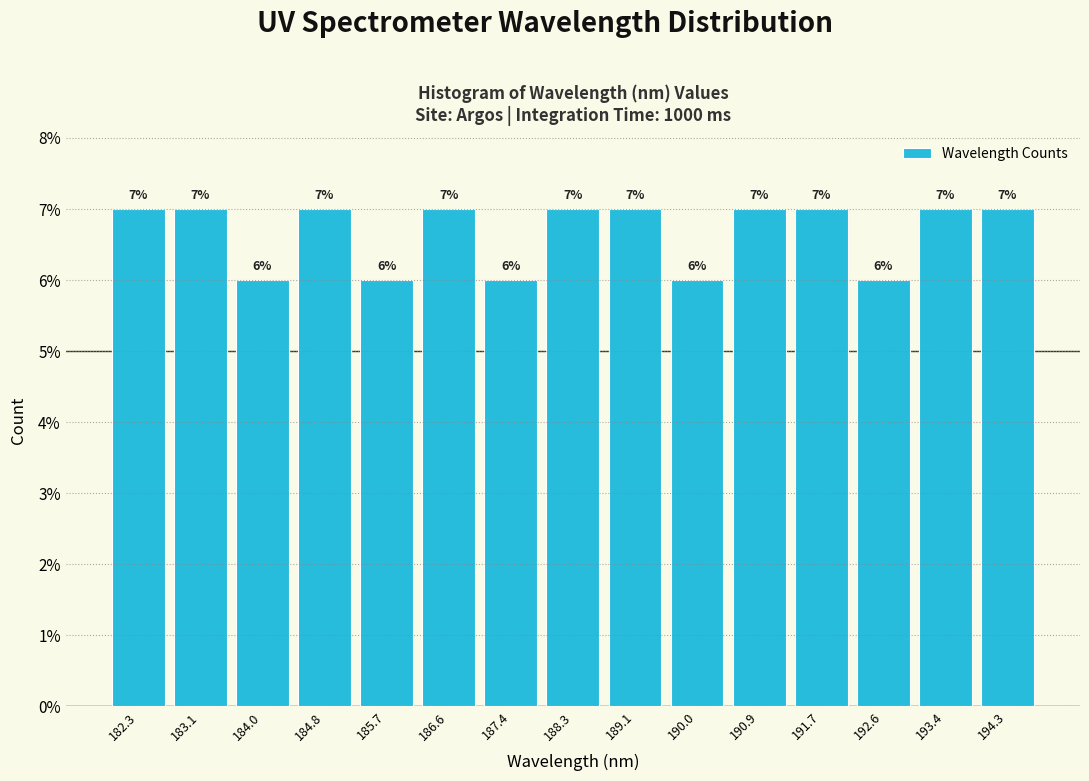

Reading left to right, transcribe this chart: for each bar, give the range it covers on the x-axis and its height. The bar edges are not printed on the chart, so give them approximately, as read against the axis.

181.8 to 182.7: 7
182.7 to 183.6: 7
183.6 to 184.4: 6
184.4 to 185.3: 7
185.3 to 186.1: 6
186.1 to 187.0: 7
187.0 to 187.9: 6
187.9 to 188.7: 7
188.7 to 189.6: 7
189.6 to 190.4: 6
190.4 to 191.3: 7
191.3 to 192.2: 7
192.2 to 193.0: 6
193.0 to 193.9: 7
193.9 to 194.7: 7